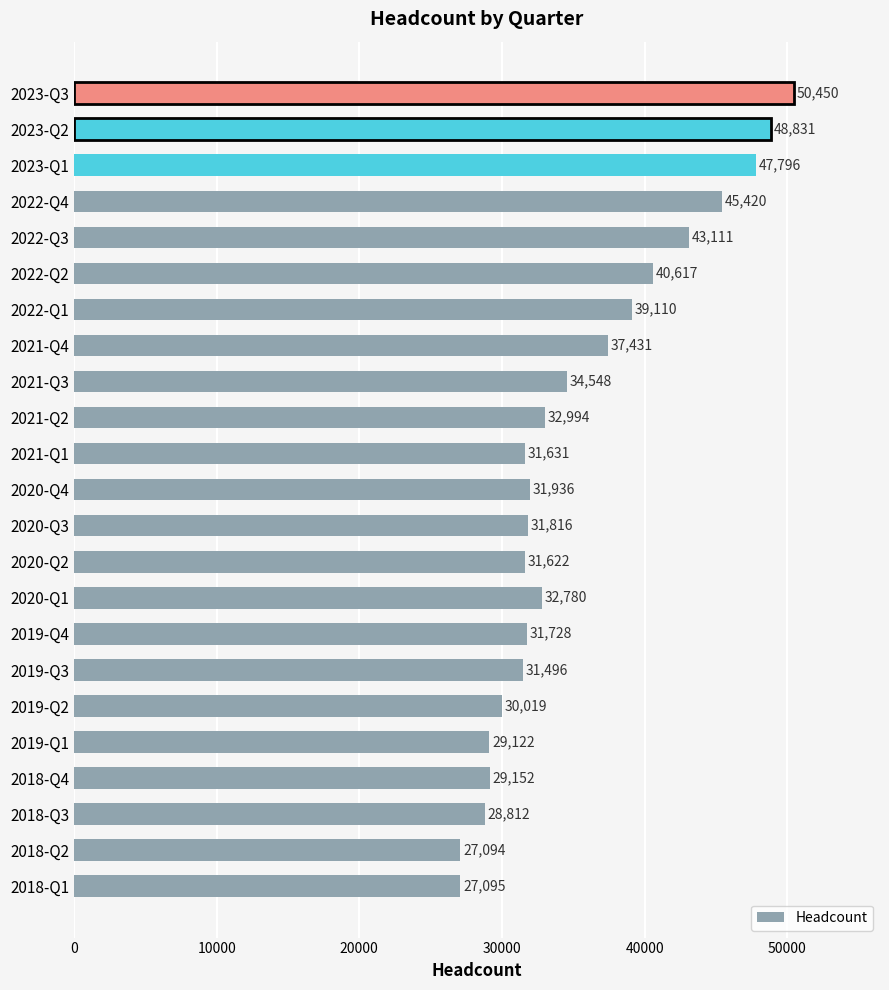

What is the maximum value shown in the chart?

50450